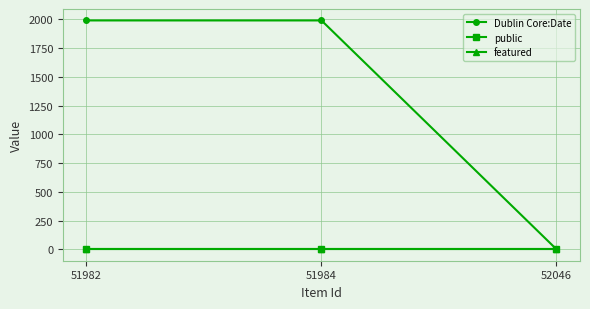

Which series has the largest total across all categories?

Dublin Core:Date